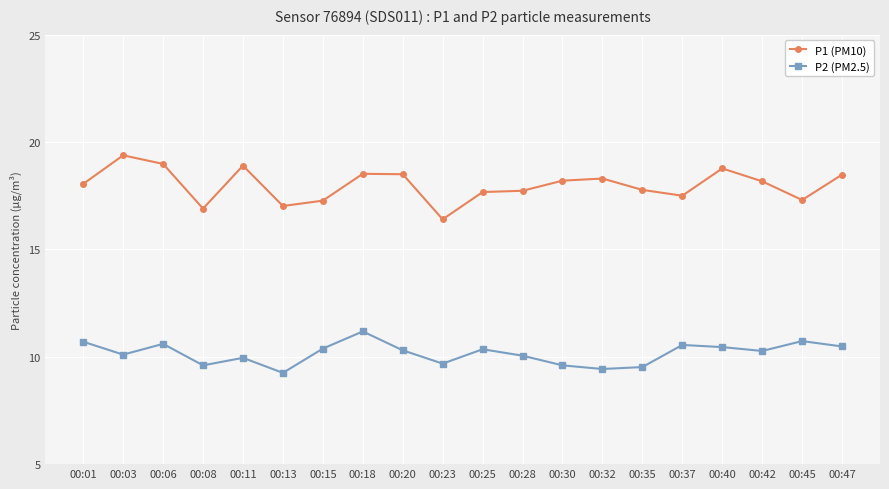

Which series has the largest range (max minus min)?

P1 (PM10)